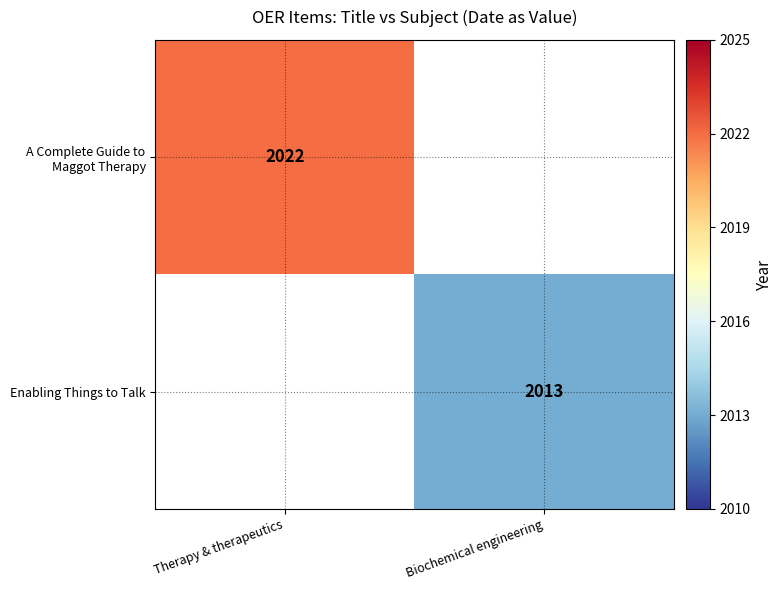

Which category has the lowest value across all series?

Biochemical engineering